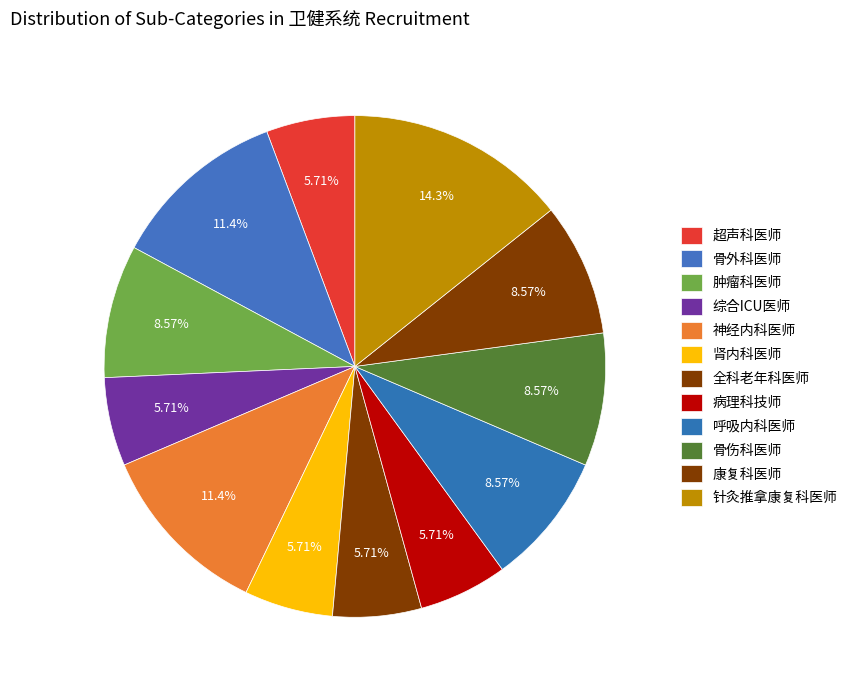

Count the number of slices in the pie.

12